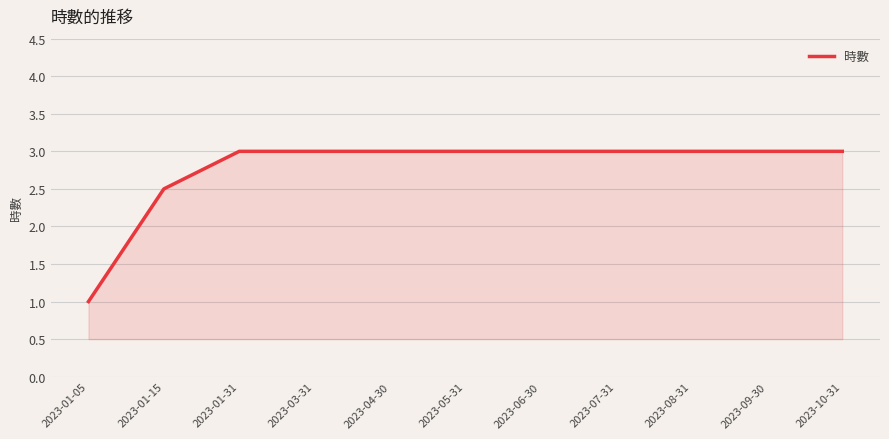

What is the difference between the maximum and minimum values?

2.0